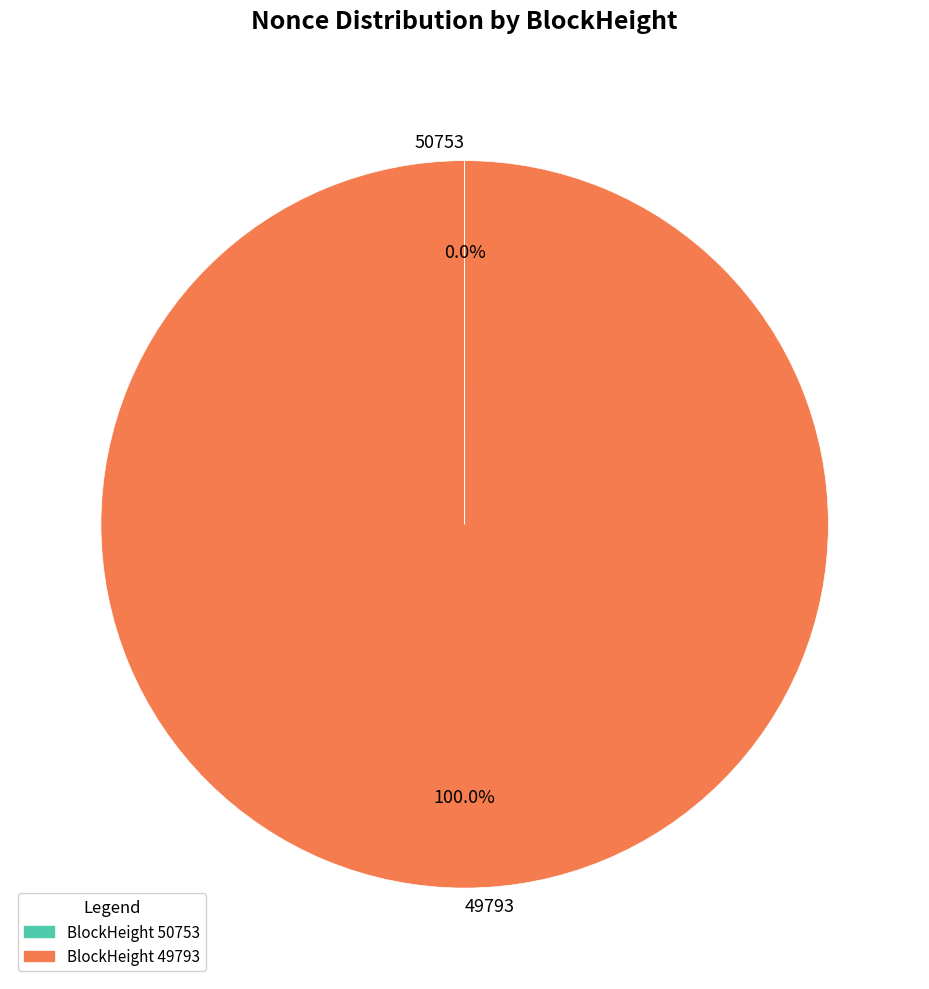

Is there a majority slice in this chart?

Yes